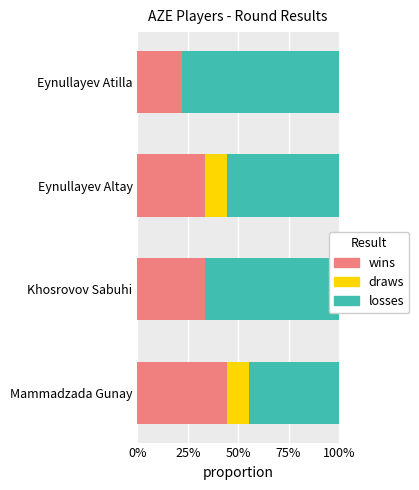

What are all the series names shown in the legend?

wins, draws, losses